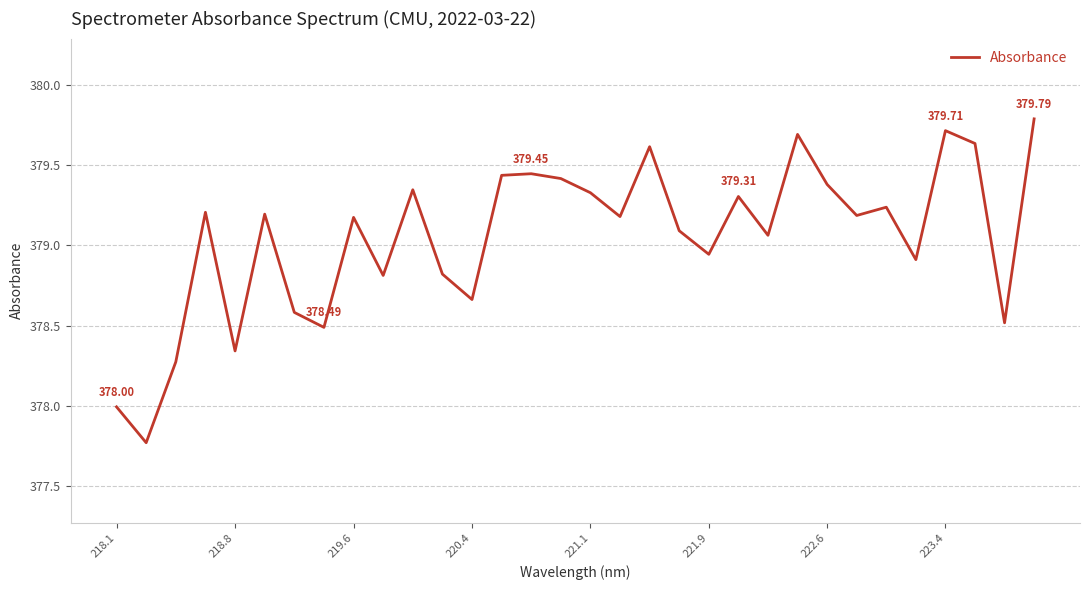

What is the difference between the maximum and minimum values?

2.0